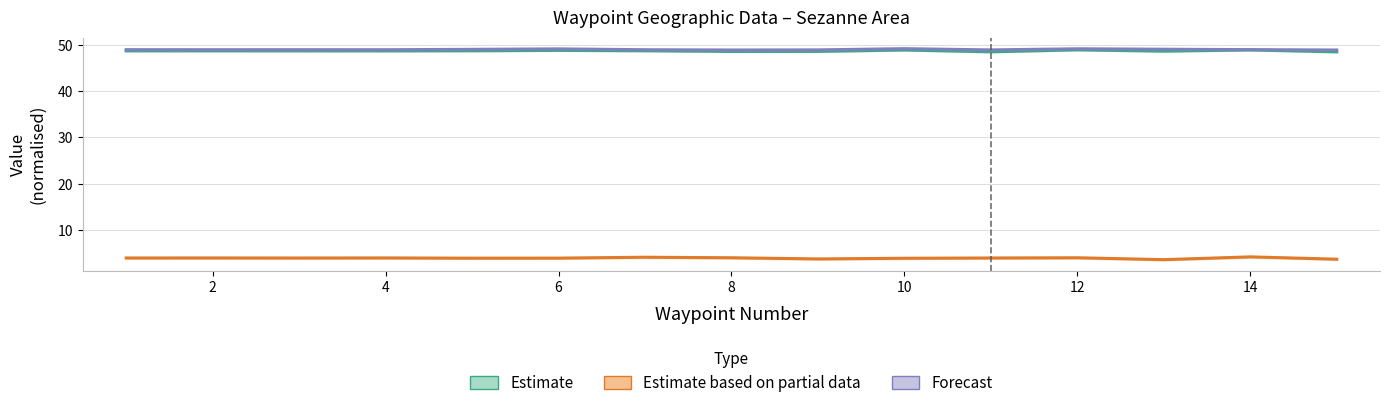

Count the number of categories in the chart.

15